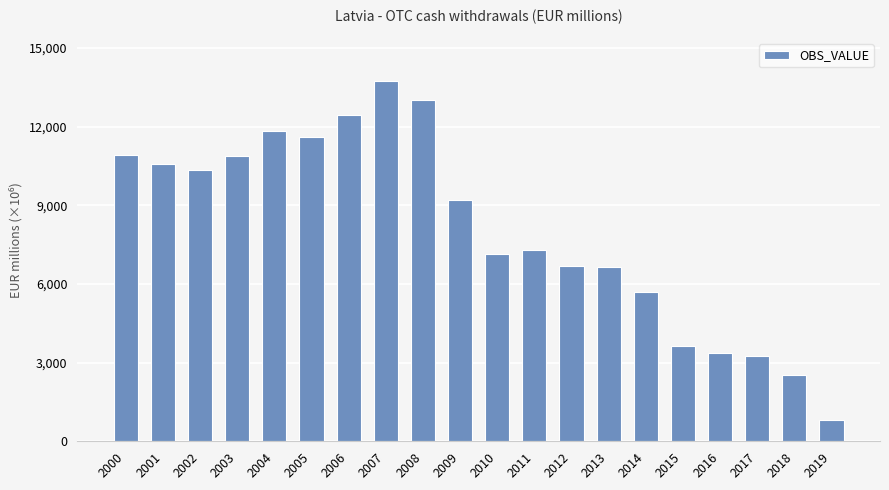

How many values are below 9200?

10